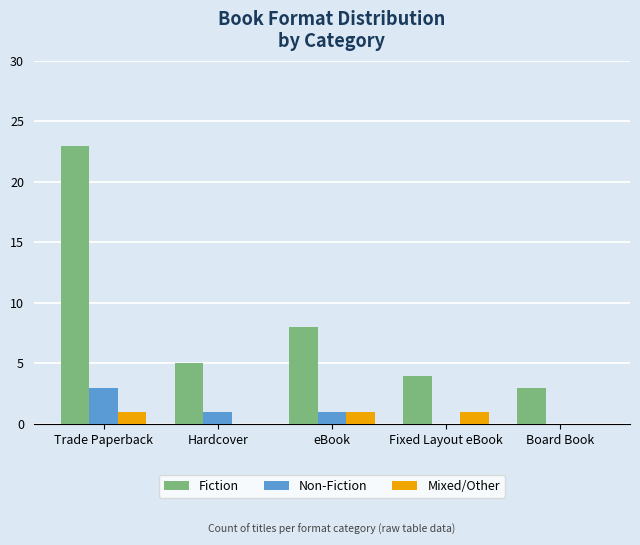

What are all the series names shown in the legend?

Fiction, Non-Fiction, Mixed/Other